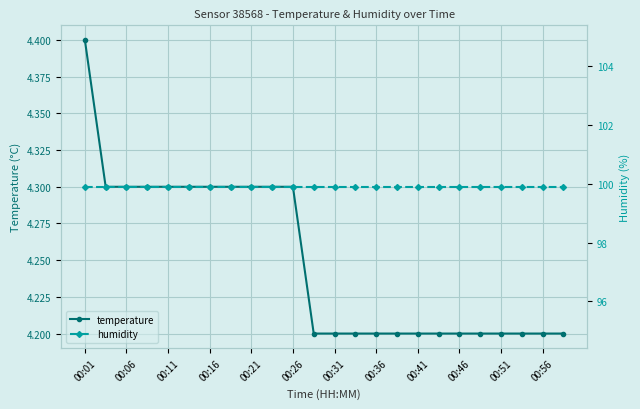

At how many categories does at least one series exceed 29?

24